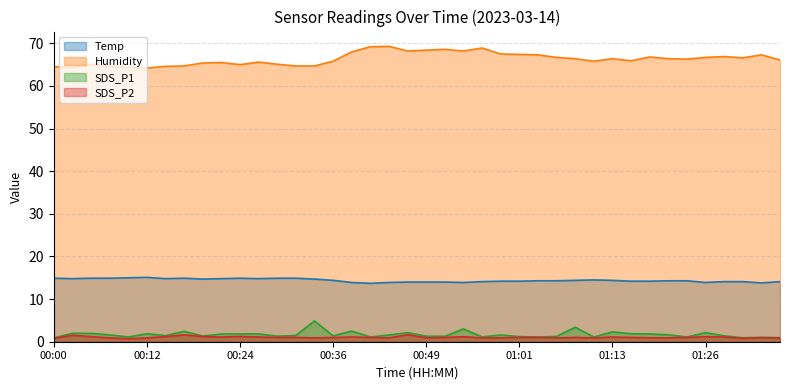

Between 00:36 and 00:22, which is larger?

00:22